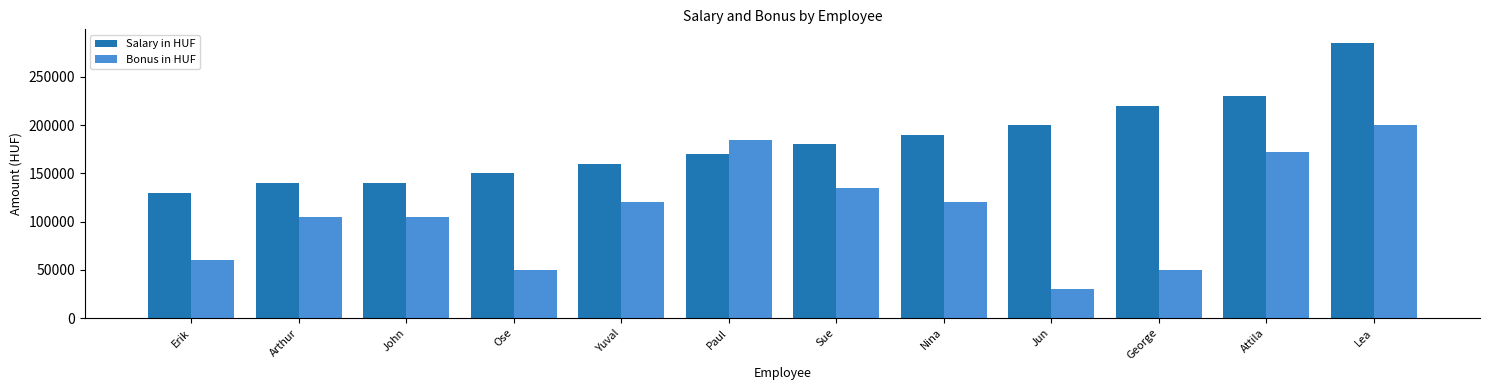

Between John and Nina, which series saw the biggest shift?

Salary in HUF